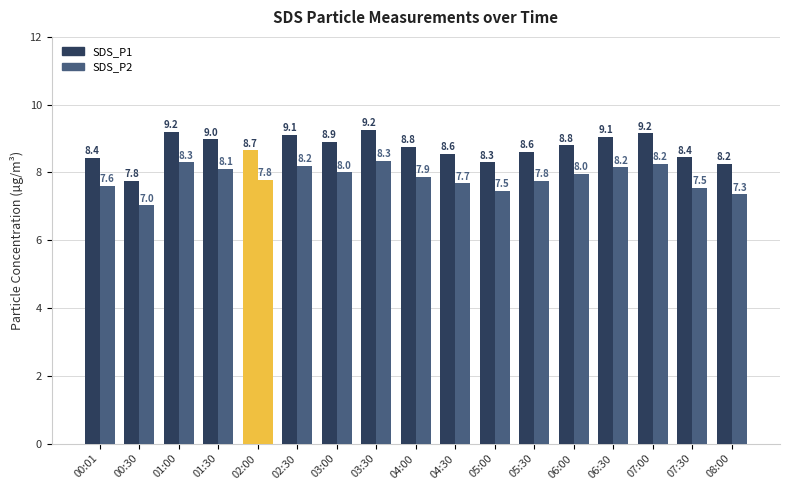

How many groups of bars are there?

17